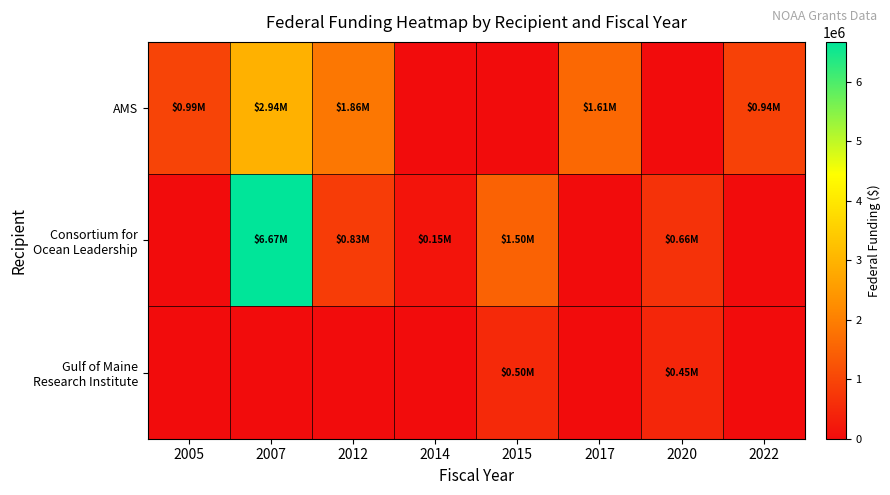

What is the spread (max minus min) of values at 2015?

1500000